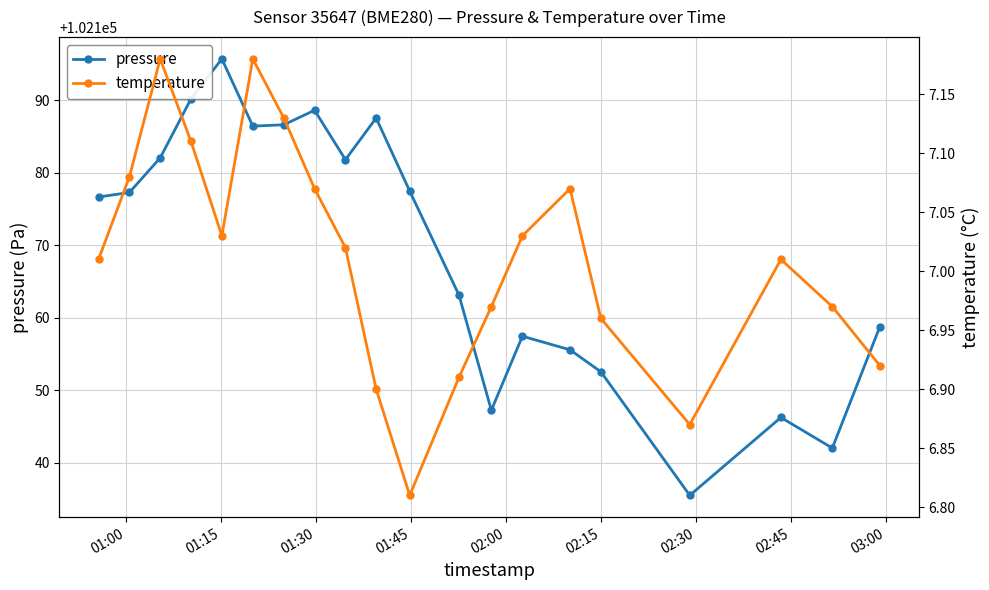

True or false: temperature has more than 2 points higher than both neighbors.

True